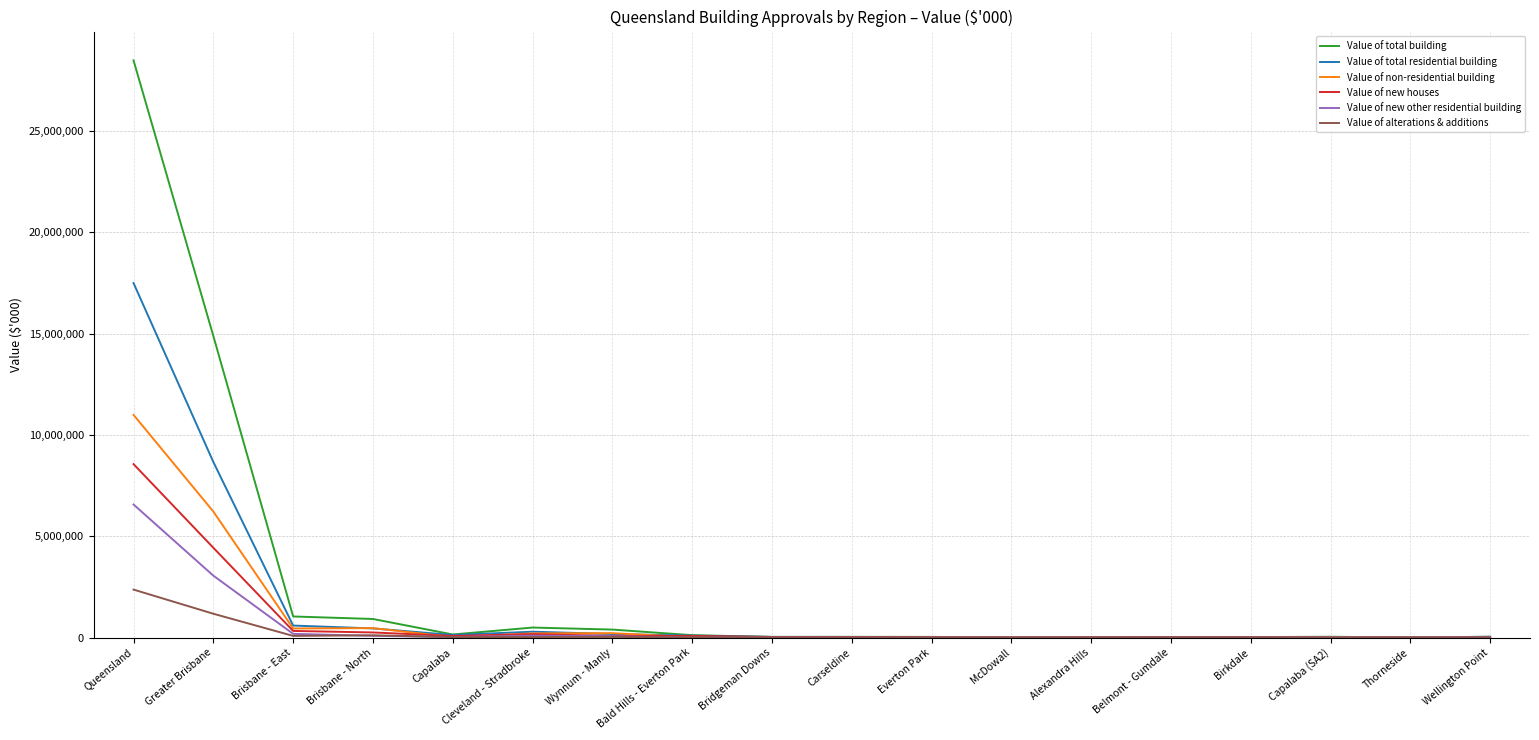

What is the sum of all Value of new houses values?

14135964.1